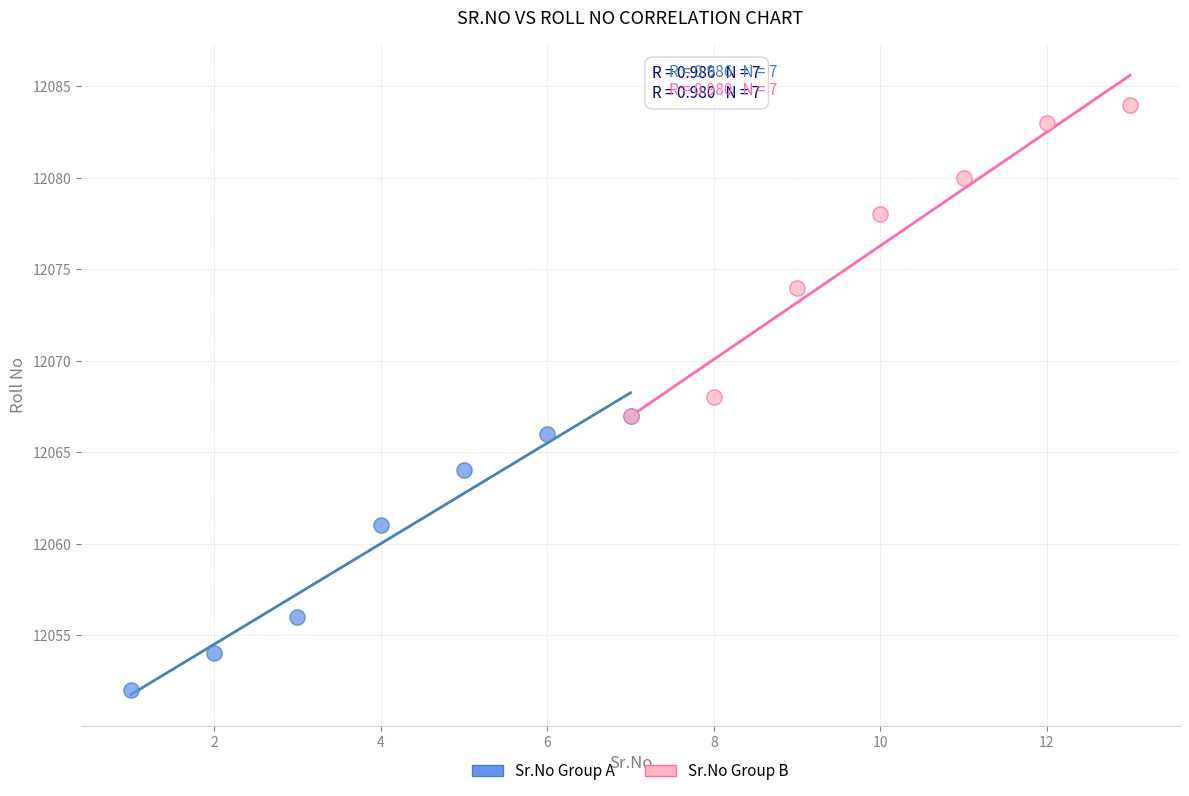

What are all the series names shown in the legend?

Sr.No Group A, Sr.No Group B